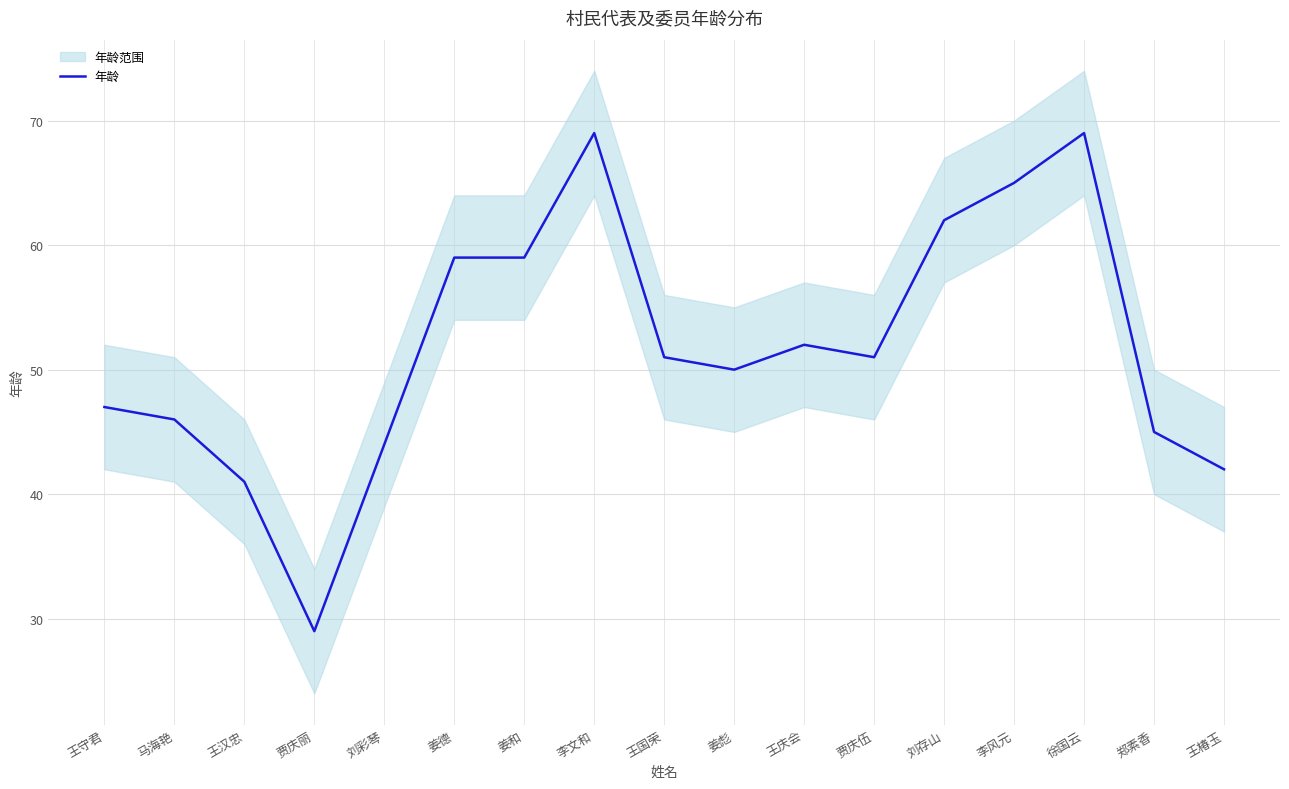

What is the average value?

52